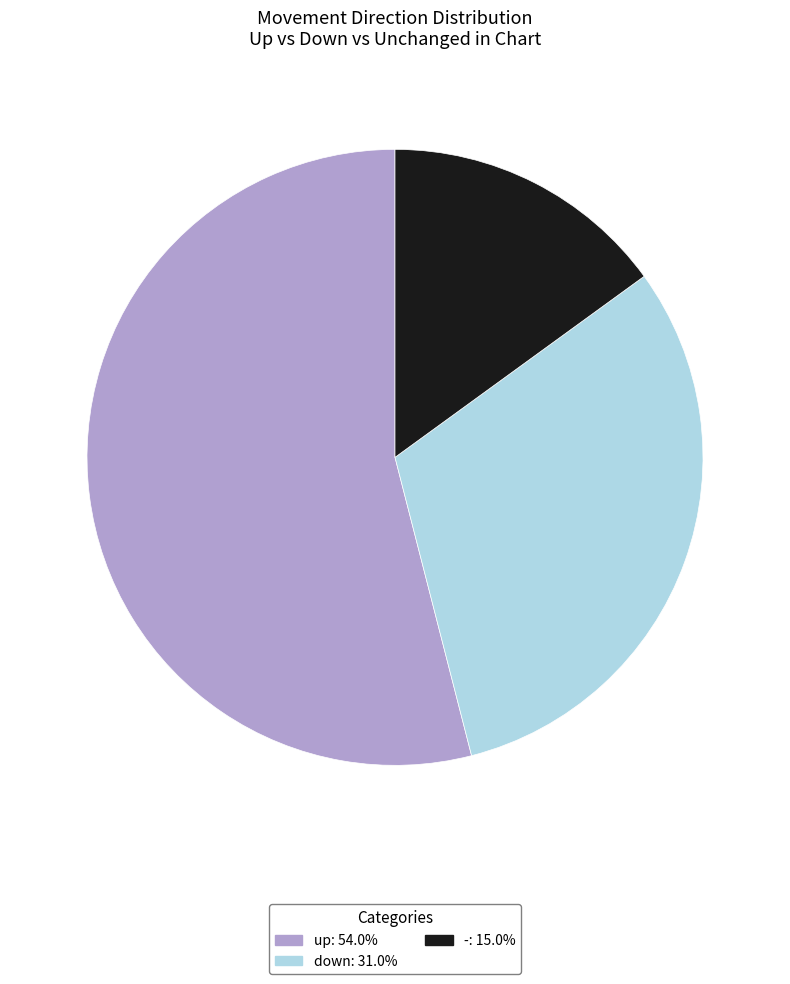

Does down represent more than half of the total?

No